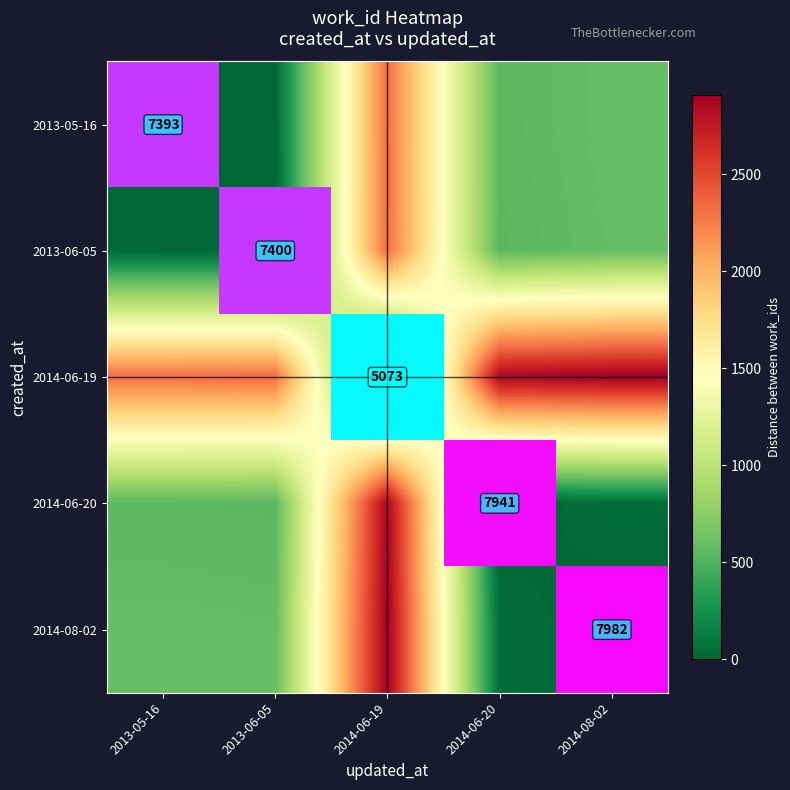

Where is 2013-05-16 nearest to the value 7393?

2013-05-16